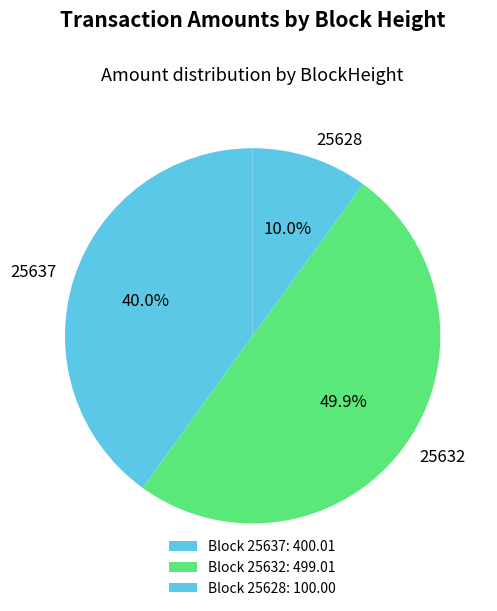

To the nearest percent, what is the difference between the largest and smallest slice percentages?

40%